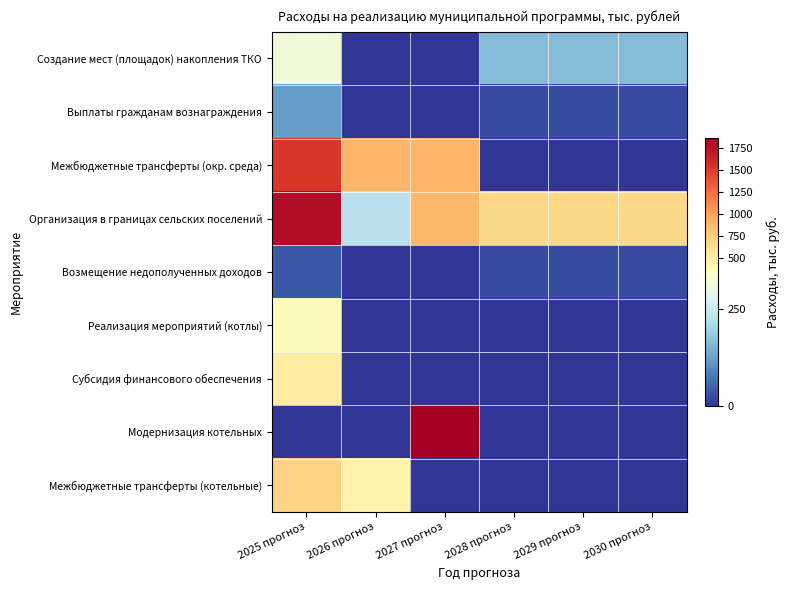

Reading left to right, extract all data points from this chart.

Создание мест (площадок) накопления ТКО: 2025 прогноз=315.0	2026 прогноз=0.0	2027 прогноз=0.0	2028 прогноз=160.0	2029 прогноз=160.0	2030 прогноз=160.0
Выплаты гражданам вознаграждения: 2025 прогноз=120.0	2026 прогноз=0.0	2027 прогноз=0.0	2028 прогноз=25.0	2029 прогноз=25.0	2030 прогноз=25.0
Межбюджетные трансферты (окр. среда): 2025 прогноз=1525.7	2026 прогноз=900.0	2027 прогноз=900.0	2028 прогноз=0.0	2029 прогноз=0.0	2030 прогноз=0.0
Организация в границах сельских поселений: 2025 прогноз=1772.6	2026 прогноз=226.7	2027 прогноз=883.7	2028 прогноз=700.0	2029 прогноз=700.0	2030 прогноз=700.0
Возмещение недополученных доходов: 2025 прогноз=40.0	2026 прогноз=0.0	2027 прогноз=0.0	2028 прогноз=25.0	2029 прогноз=25.0	2030 прогноз=25.0
Реализация мероприятий (котлы): 2025 прогноз=375.6	2026 прогноз=0.0	2027 прогноз=0.0	2028 прогноз=0.0	2029 прогноз=0.0	2030 прогноз=0.0
Субсидия финансового обеспечения: 2025 прогноз=533.8	2026 прогноз=0.0	2027 прогноз=0.0	2028 прогноз=0.0	2029 прогноз=0.0	2030 прогноз=0.0
Модернизация котельных: 2025 прогноз=0.0	2026 прогноз=0.0	2027 прогноз=1860.0	2028 прогноз=0.0	2029 прогноз=0.0	2030 прогноз=0.0
Межбюджетные трансферты (котельные): 2025 прогноз=719.8	2026 прогноз=469.9	2027 прогноз=0.0	2028 прогноз=0.0	2029 прогноз=0.0	2030 прогноз=0.0